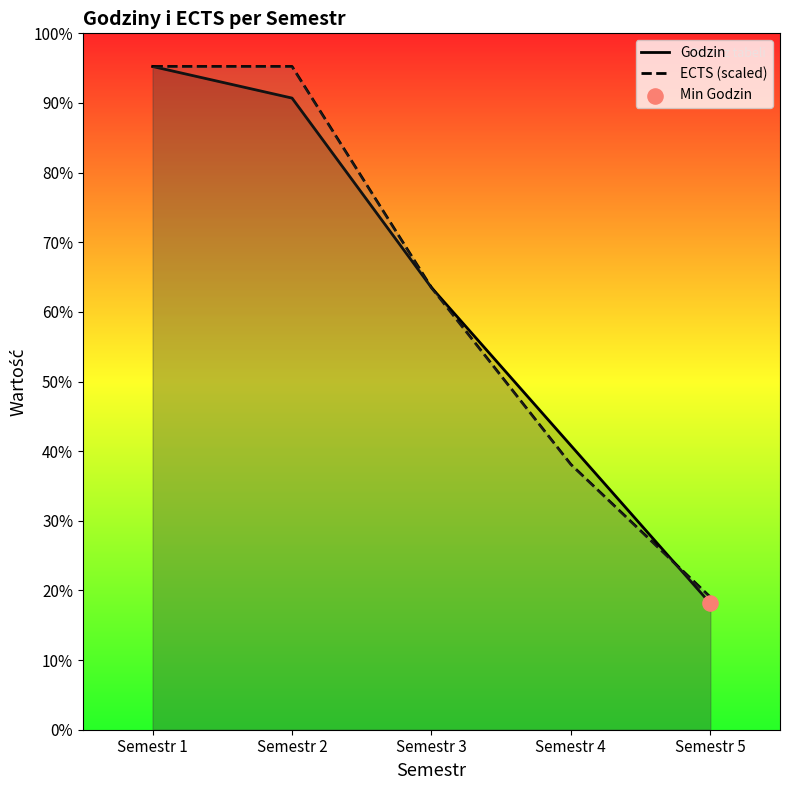

Which series has the largest total across all categories?

ECTS (scaled)